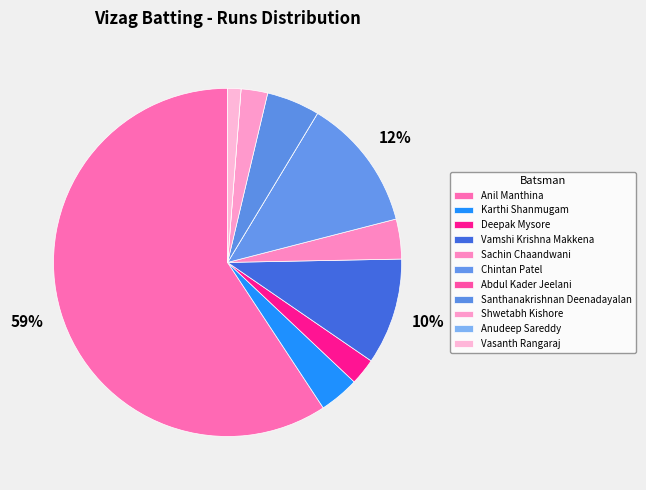

True or false: Chintan Patel accounts for 12% of the total.

True